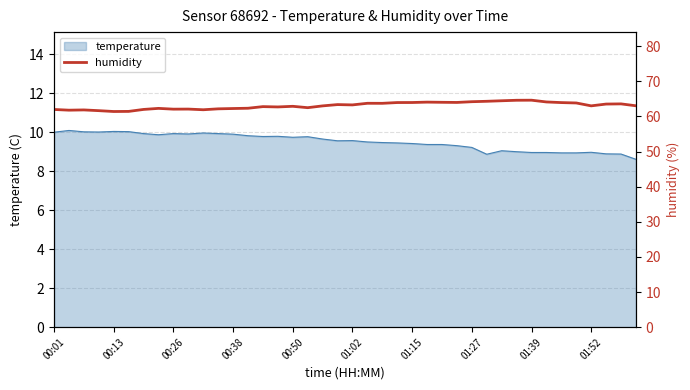

What is the minimum value for temperature?

8.6